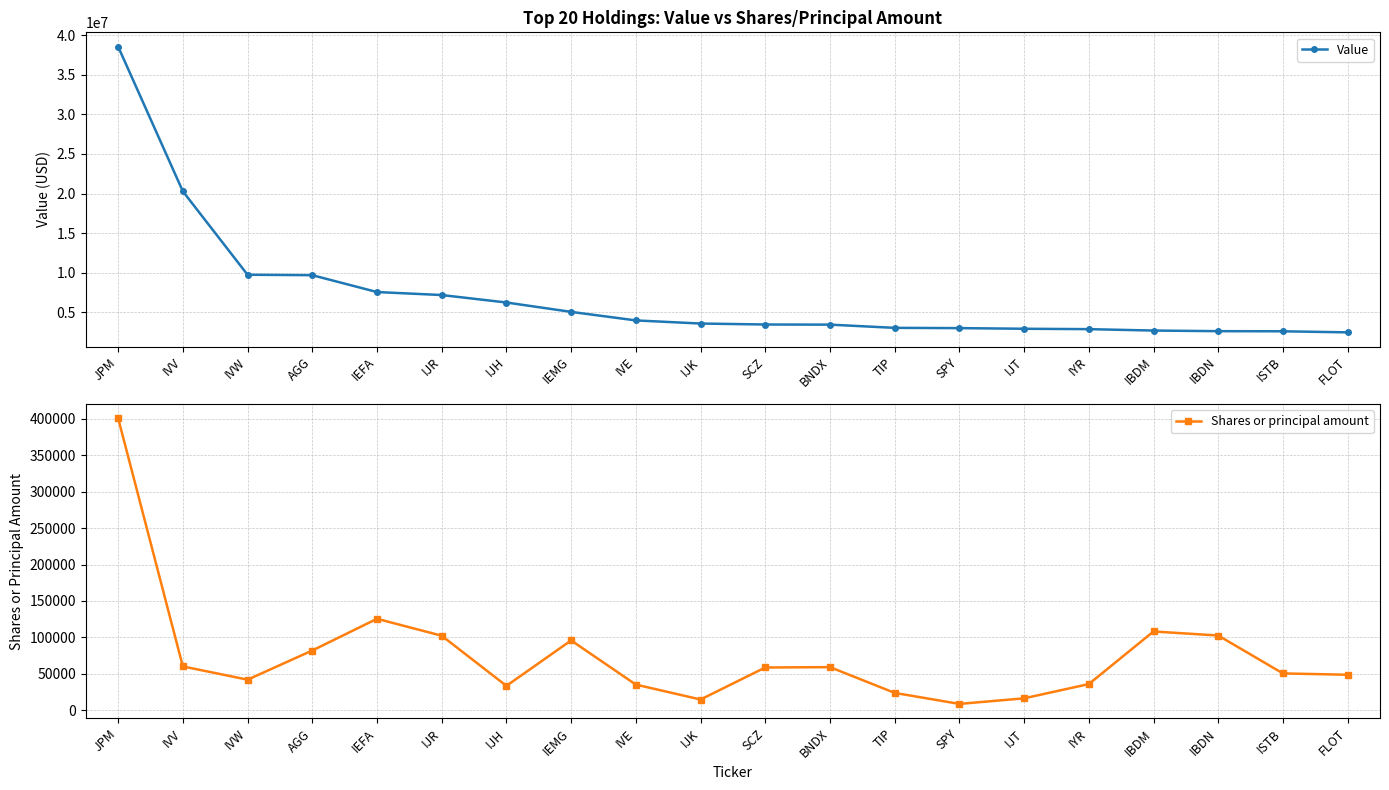

Reading right to left, extract all data points from this chart.

Value: 2483000	2617000	2632000	2711000	2887000	2937000	3017000	3051000	3456000	3474000	3596000	3990000	5068000	6251000	7194000	7571000	9700000	9755000	20286000	38553000
Shares or principal amount: 48955	50775	102721	108259	36171	16651	9010	24118	59409	58895	15036	35485	95990	33735	102435	125607	82165	42215	60364	400471